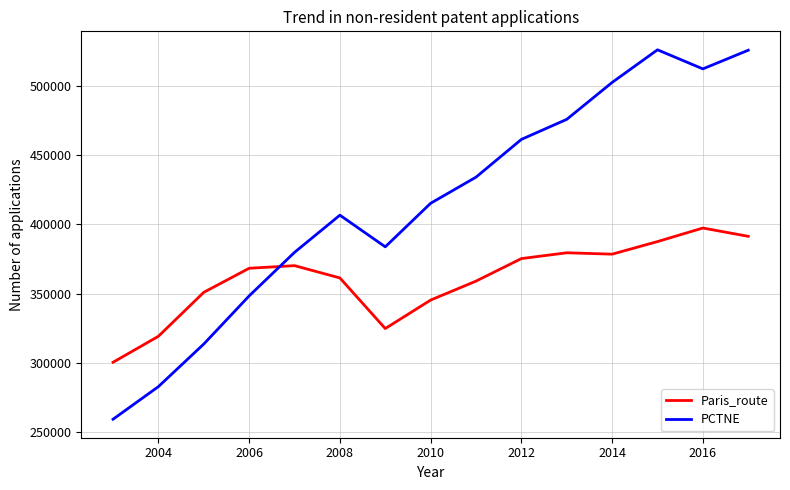

What is the difference between the maximum and minimum values in the Paris_route series?

97100